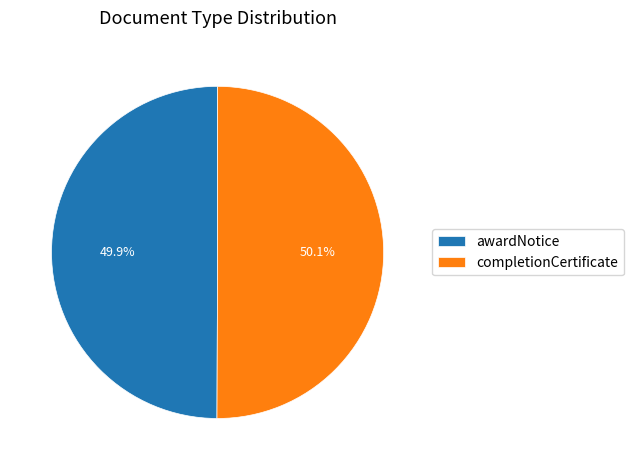

Does any single category account for the majority?

Yes